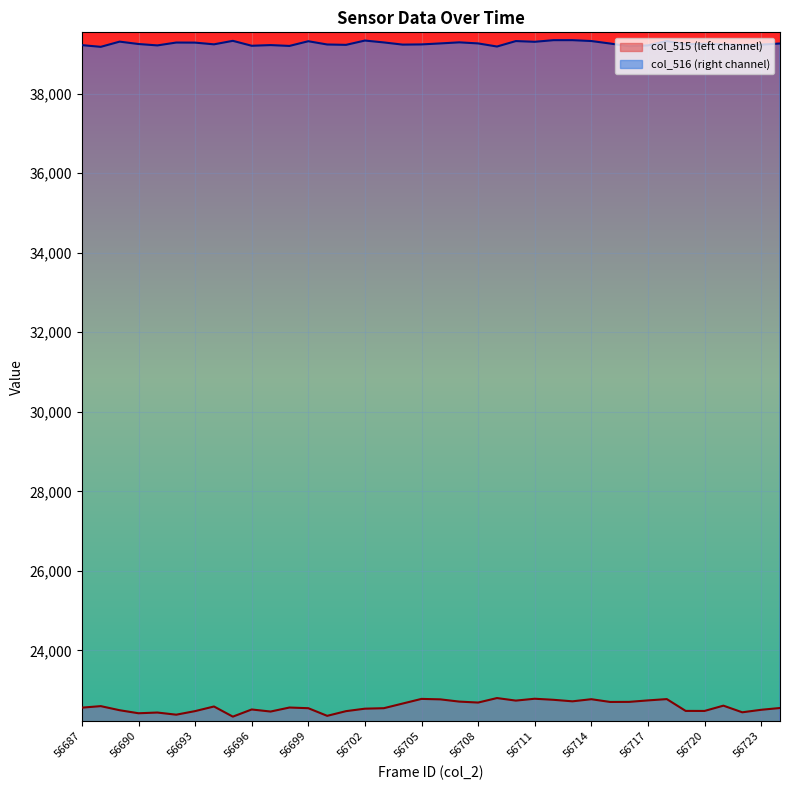

True or false: the data has more than 0 interior local peaks.

True